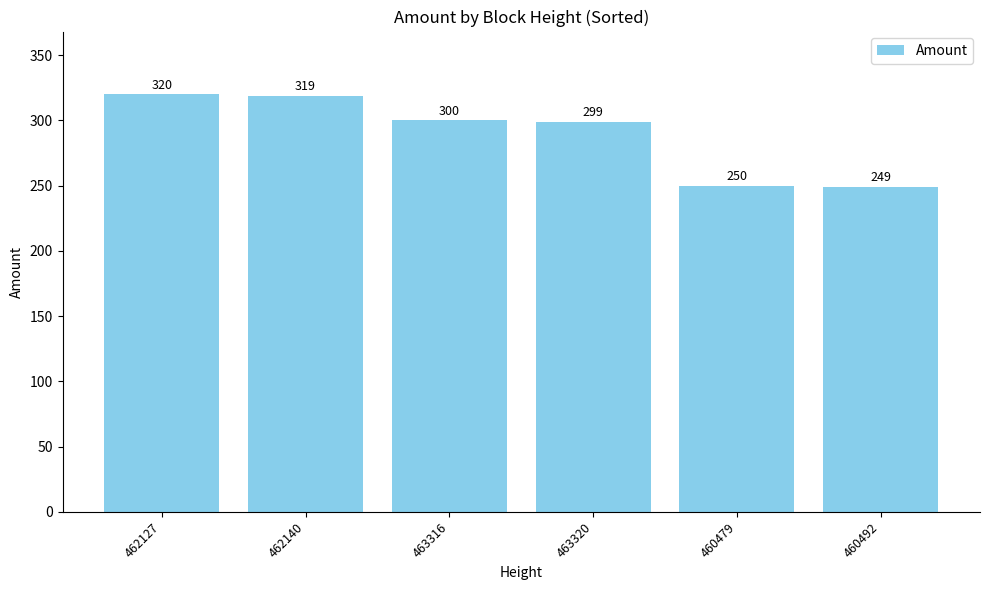

What is the approximate value at 463320?

299